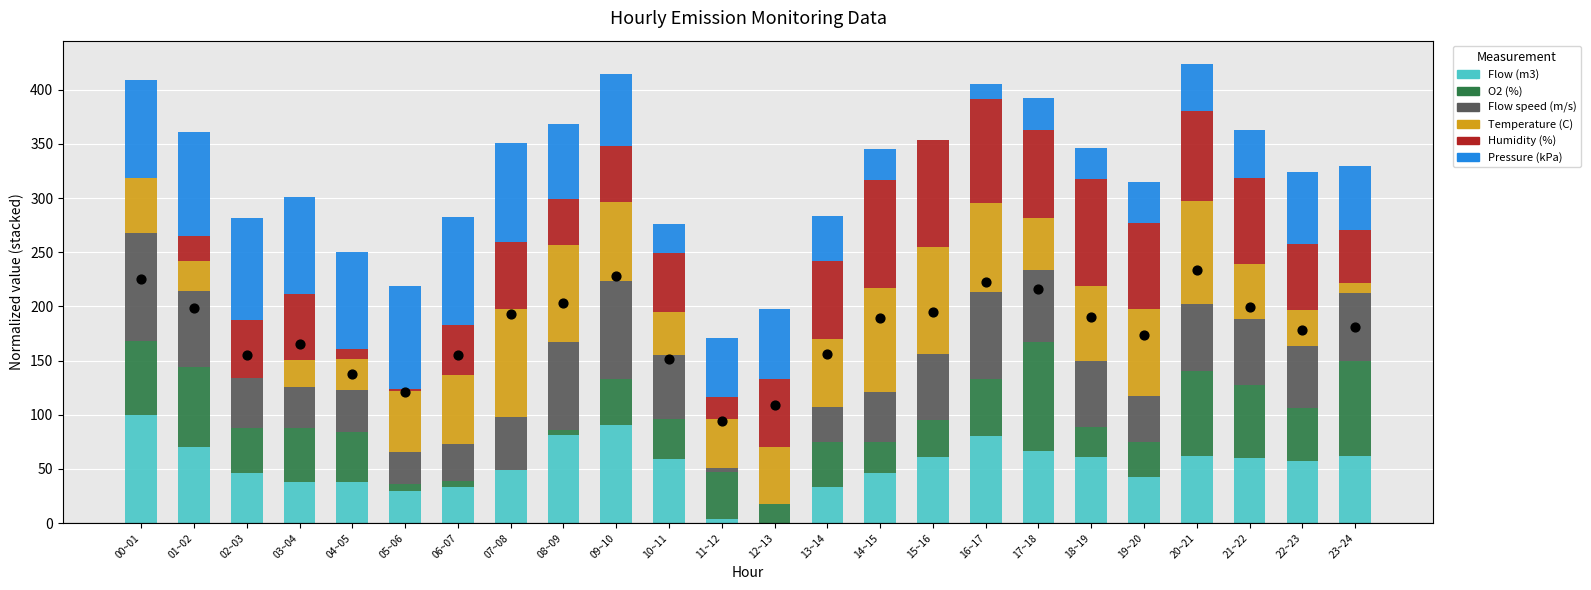

Which series has the largest total across all categories?

Pressure (kPa)